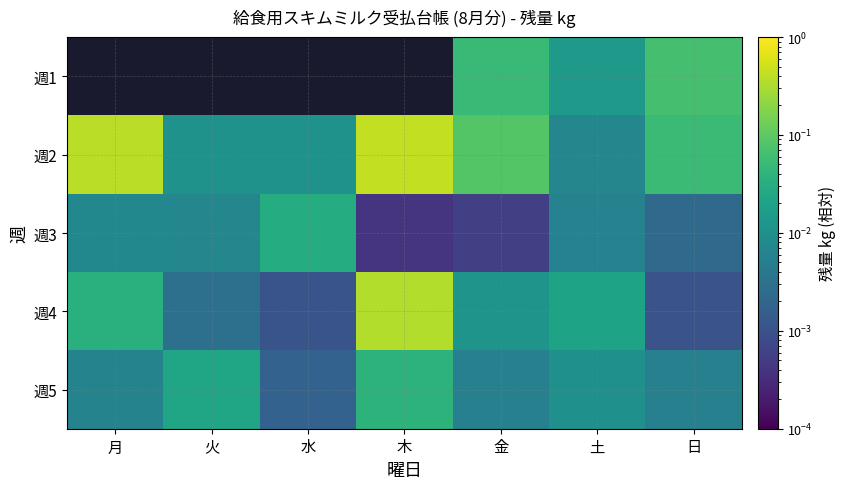

True or false: 週2 has a value of 0.0 at 日.

False